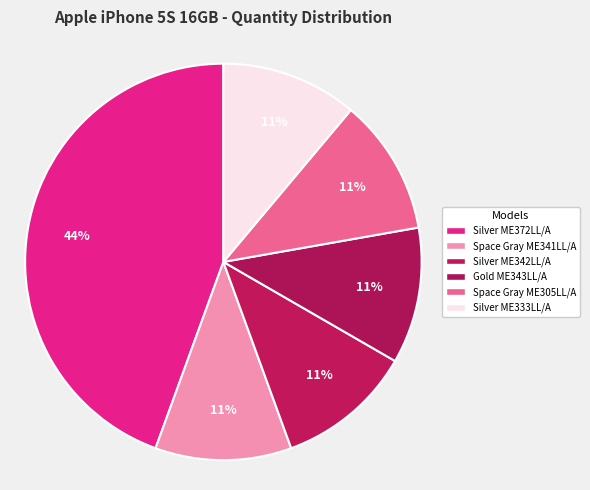

What portion of the pie excludes Silver ME333LL/A?

88.9%